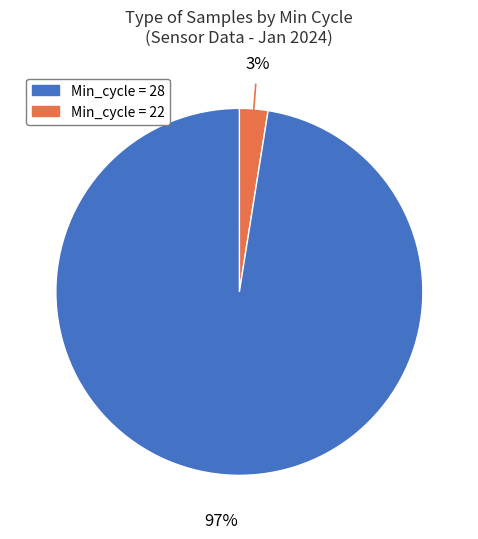

To the nearest percent, what is the average slice percentage?

50%